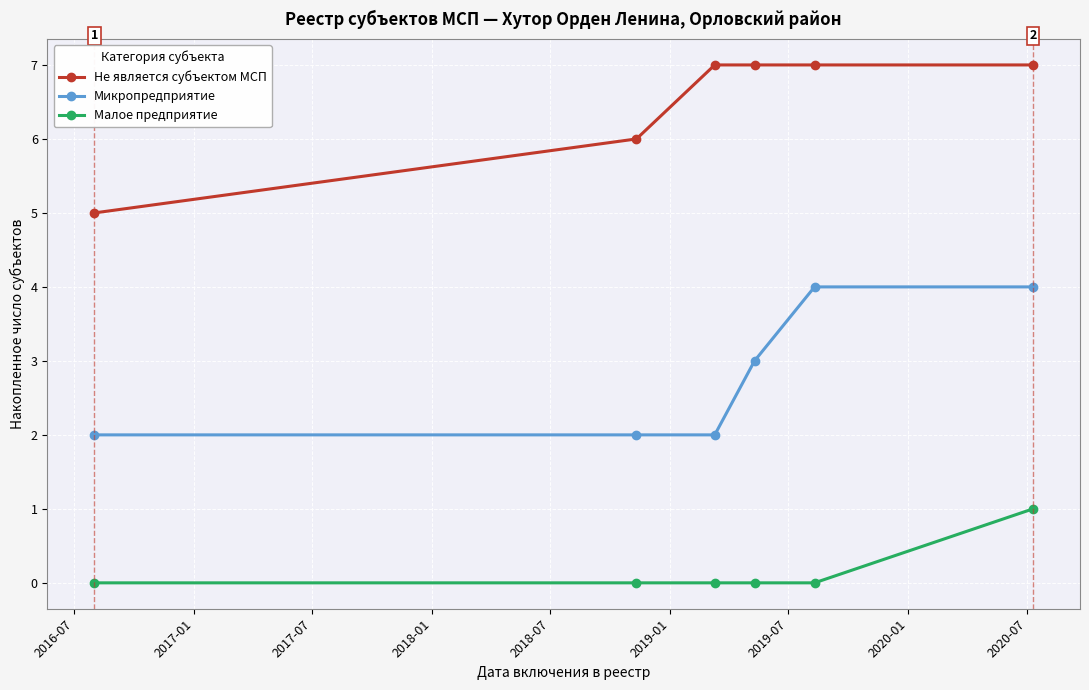

Which series has the largest total across all categories?

Не является субъектом МСП